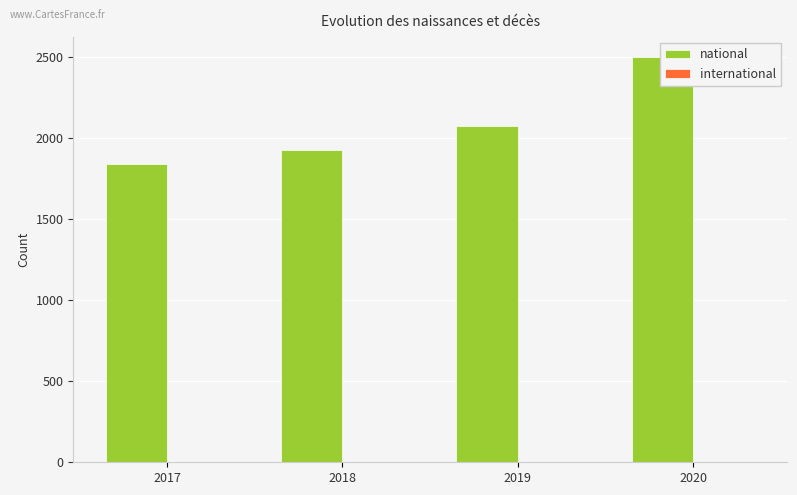

The international series shows 0 at 2020. True or false?

True